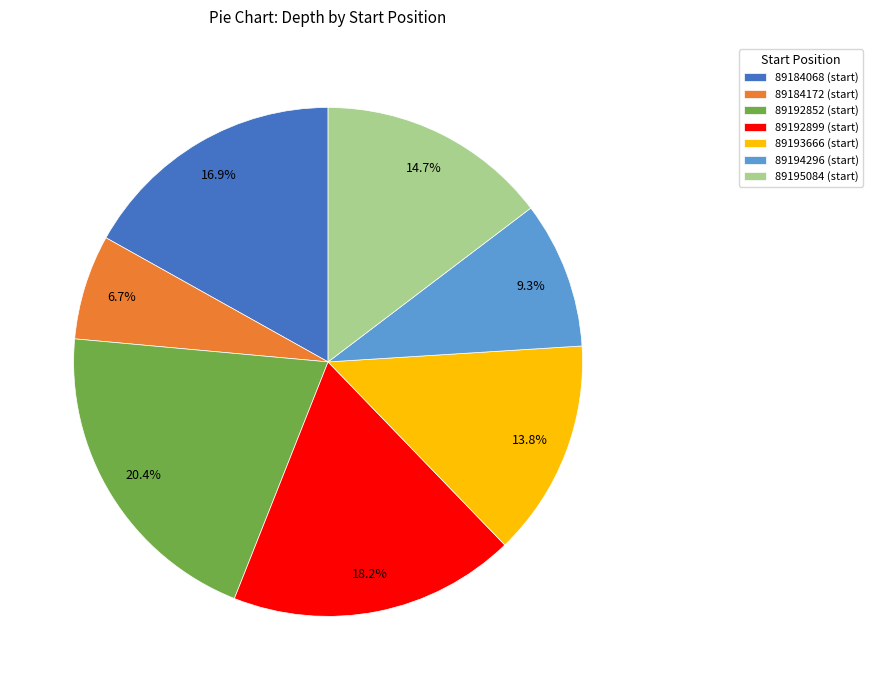

Is there a majority slice in this chart?

No